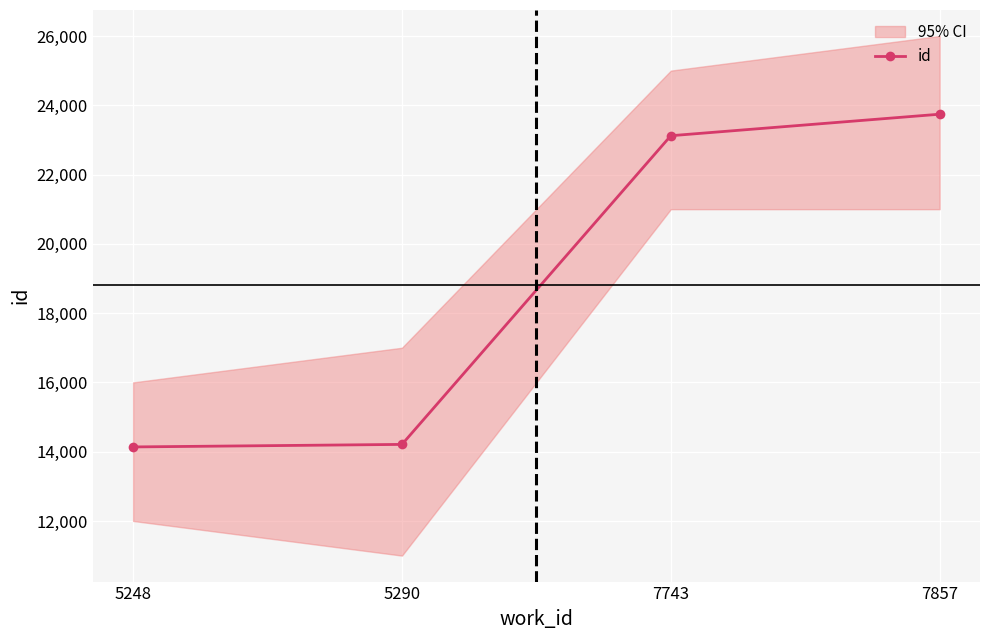

At which label does the data first exceed 23121?

7857